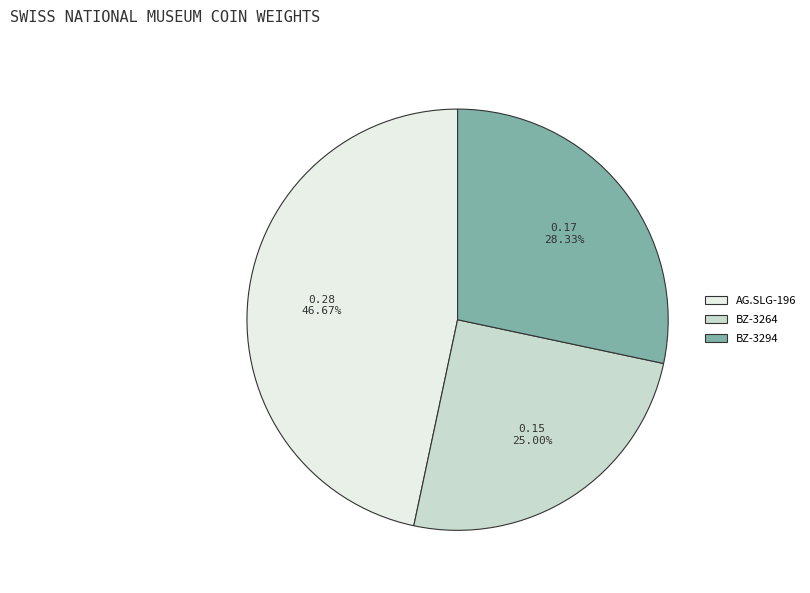

What is the total percentage of AG.SLG-196 and BZ-3294?

75.0%